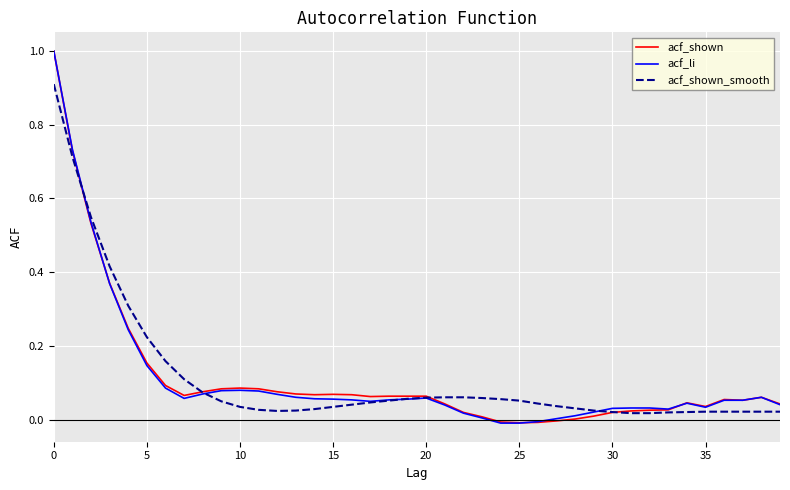

What is the highest value of the acf_li series?

1.0